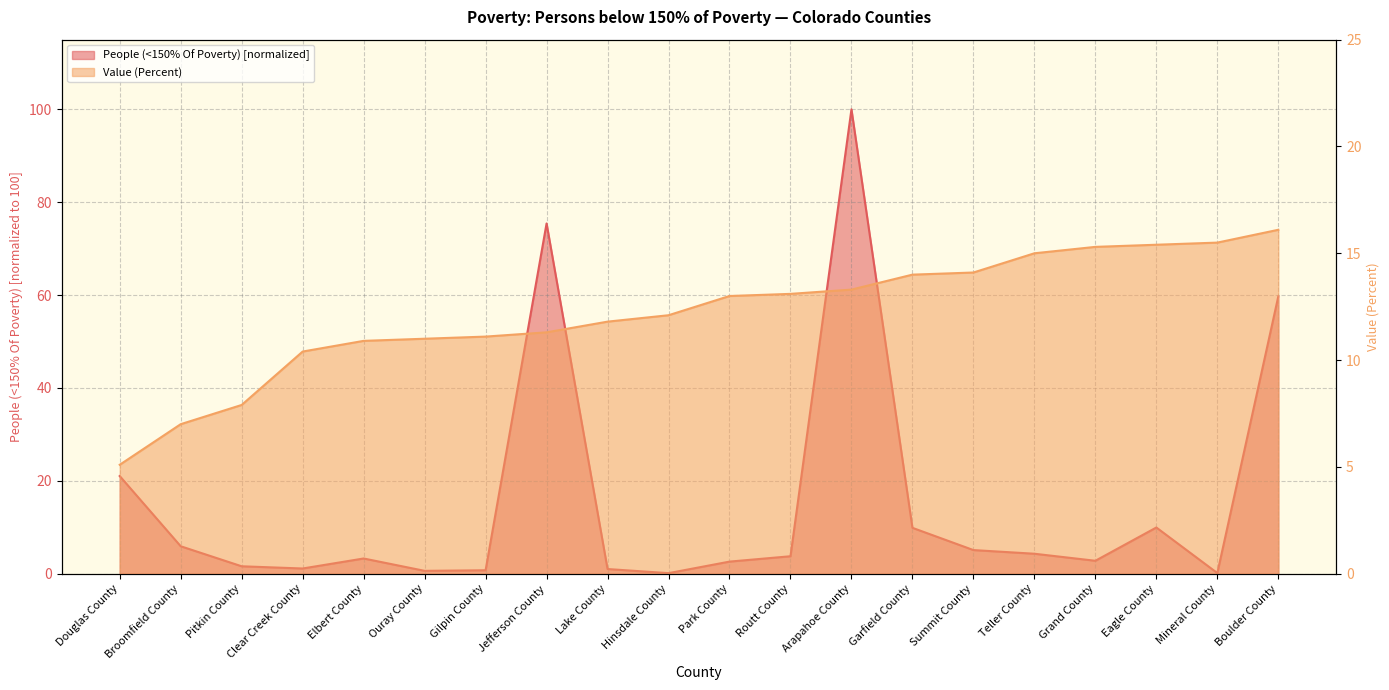

What is the maximum value for People (<150% Of Poverty)?

100.0